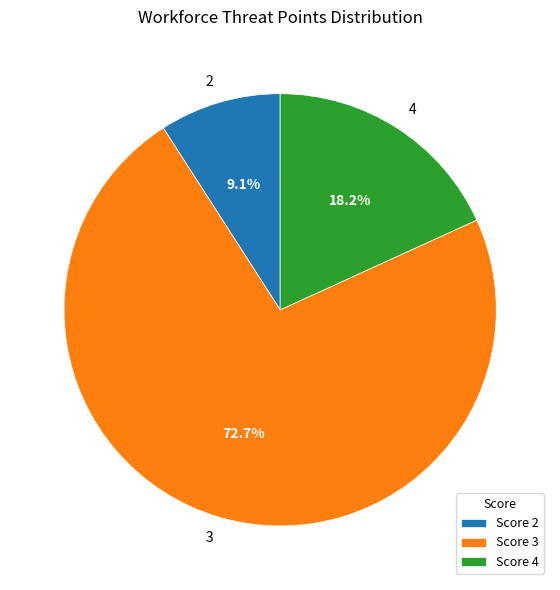

Is the sum of Score 4 and Score 2 greater than half?

No